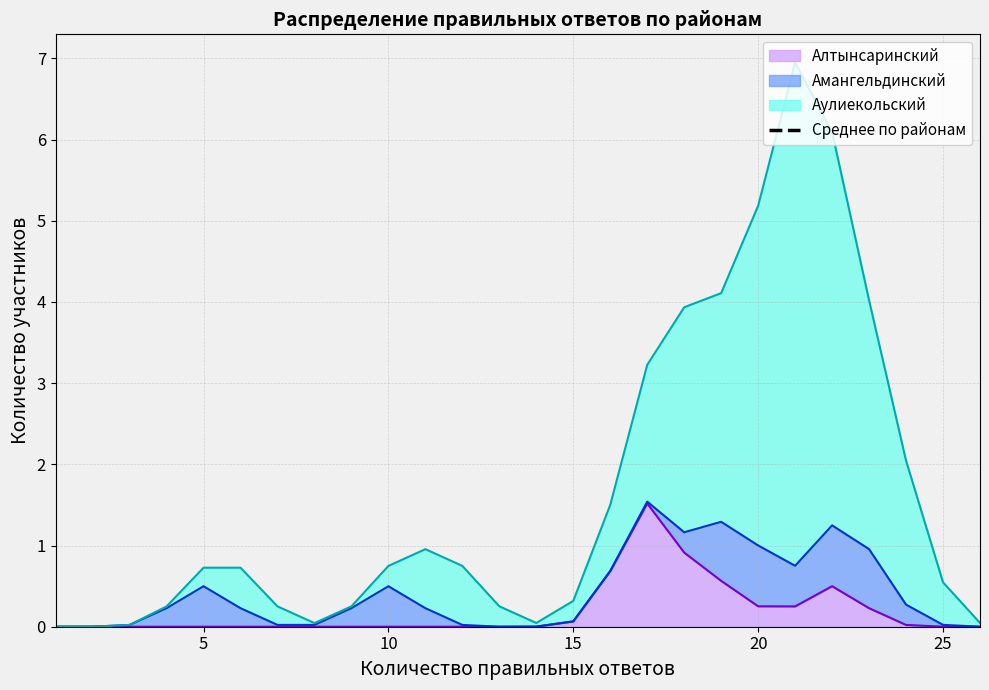

The value at 10 is 4.9. True or false?

False